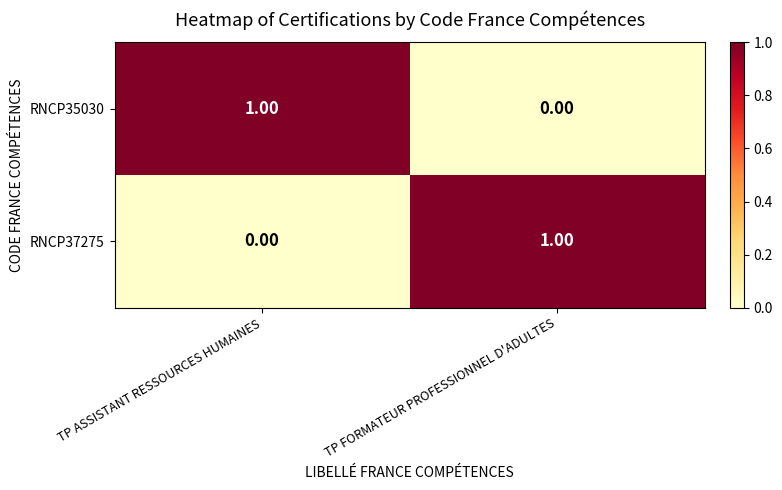

Rank the series at TP ASSISTANT RESSOURCES HUMAINES from lowest to highest value.

RNCP37275, RNCP35030